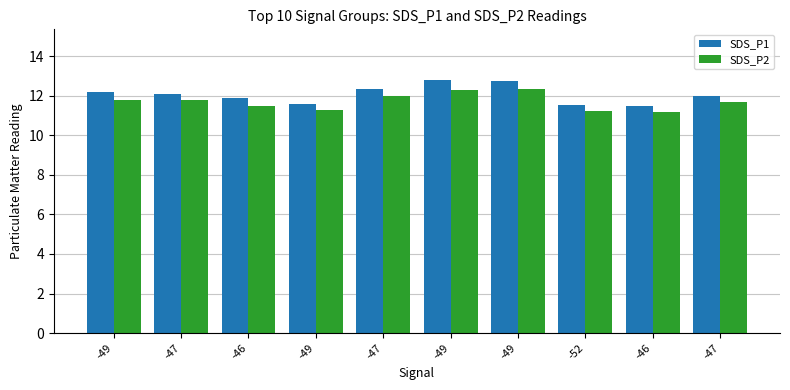

How many distinct data groups are displayed?

2